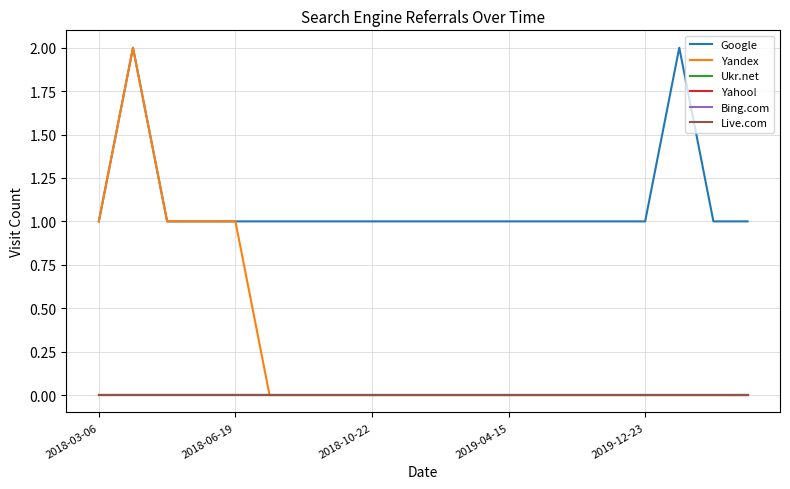

Does the chart have visible grid lines?

Yes